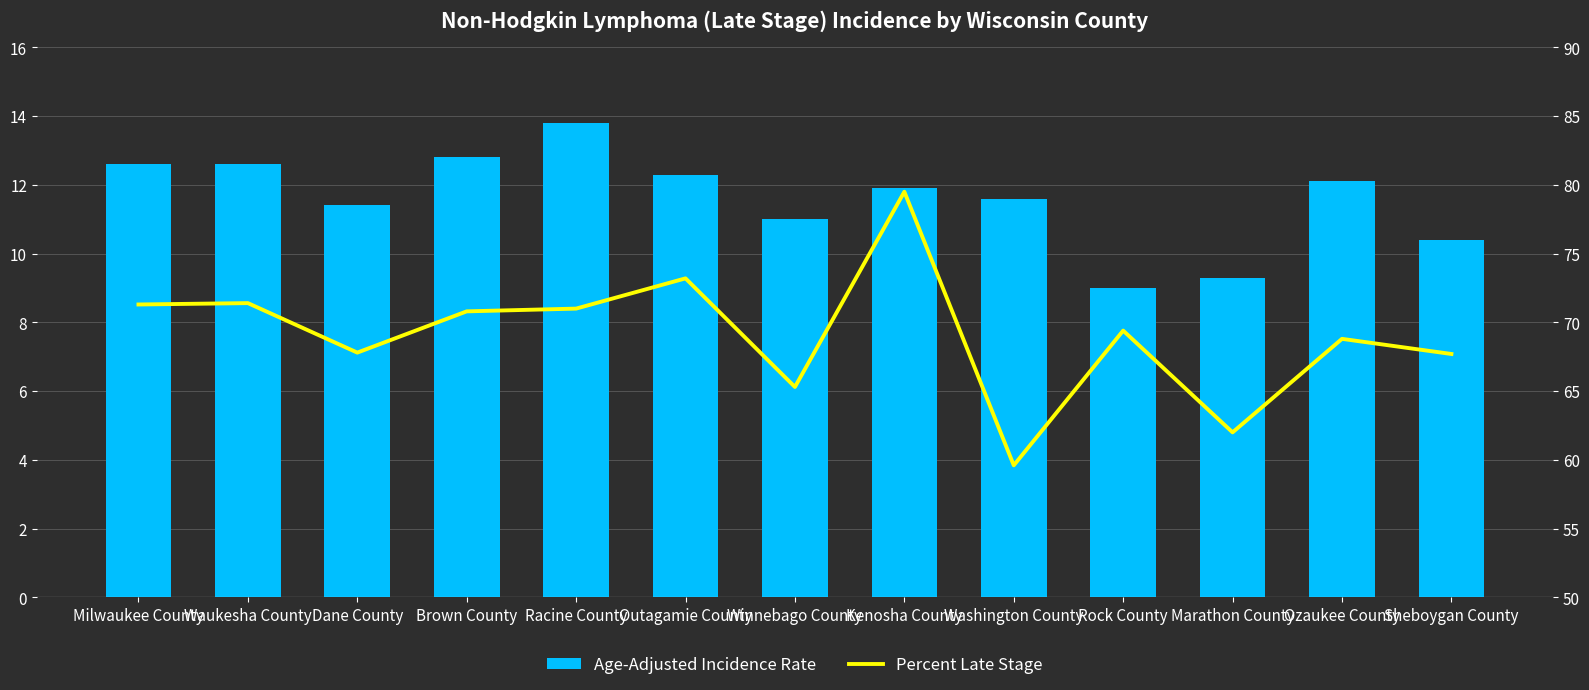

What is the label of the 12th bar from the right?

Waukesha County